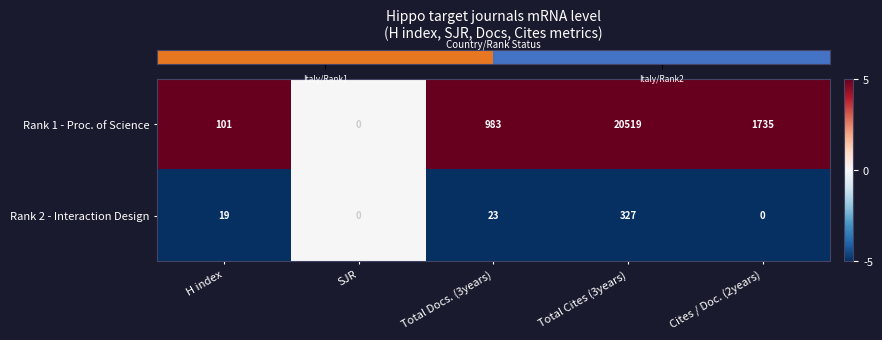

At Total Docs. (3years), list the series in order from smallest to largest.

Rank 2 - Interaction Design, Rank 1 - Proc. of Science